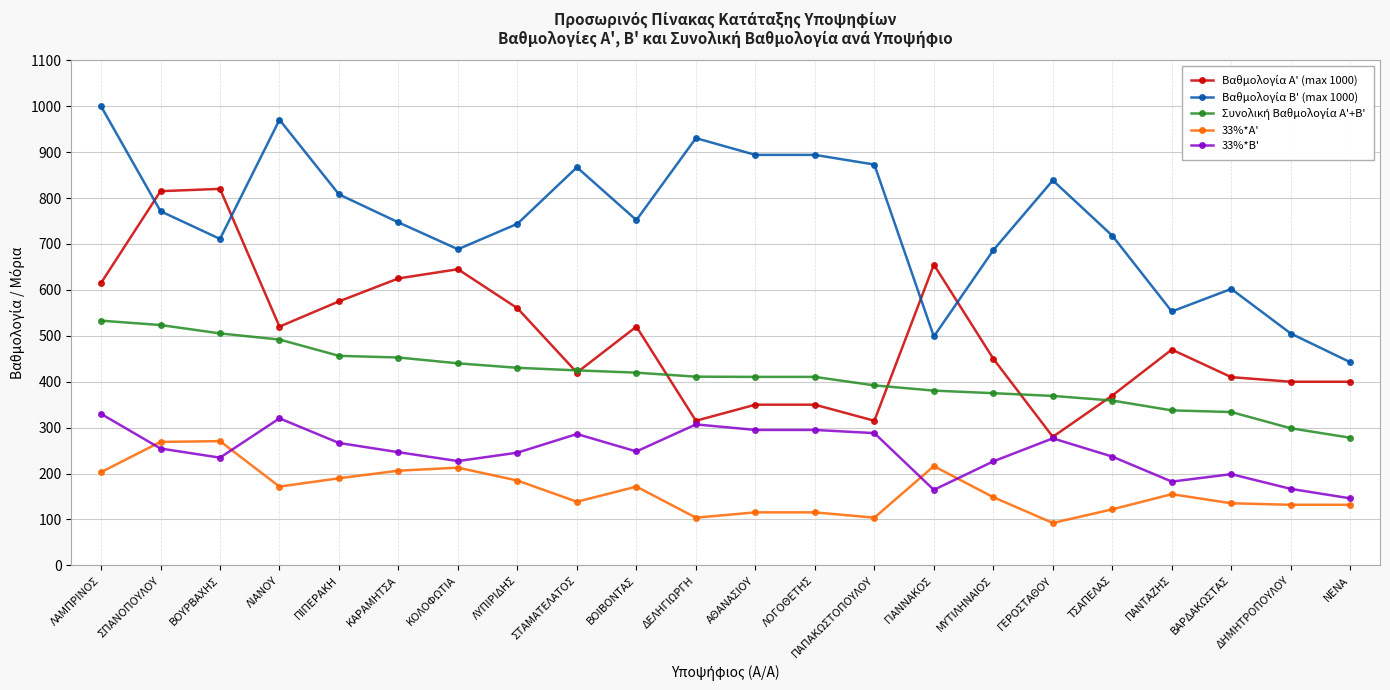

What value does the 33%*Α' series have at ΤΣΑΠΕΛΑΣ?

122.1